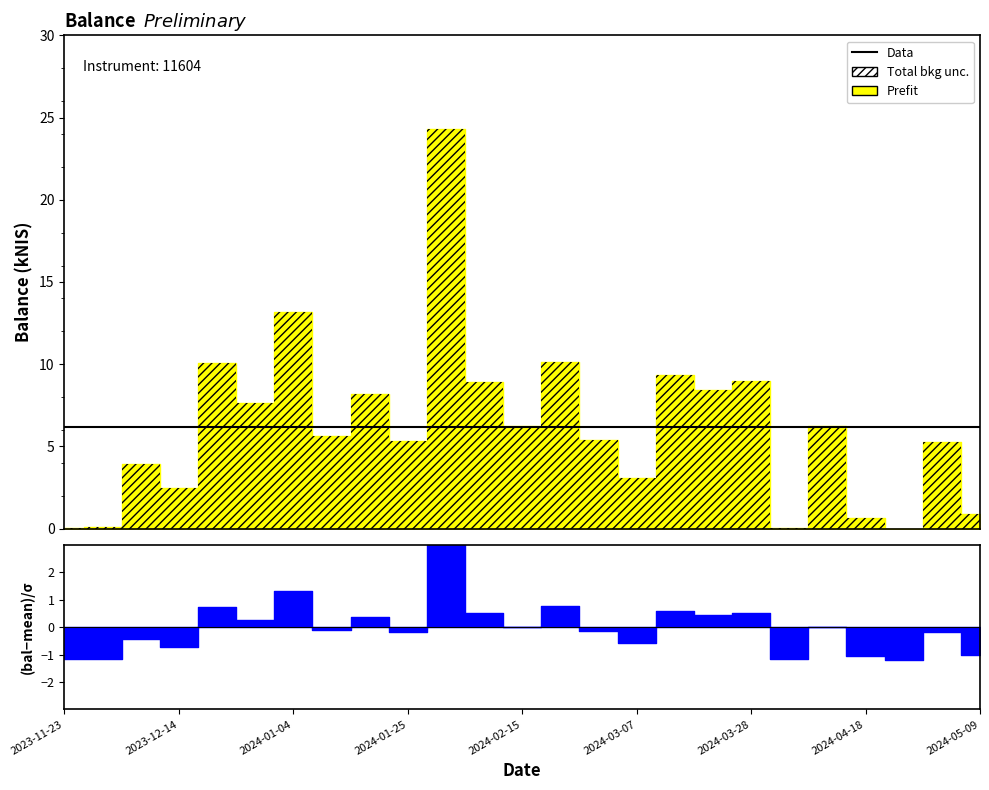

What is the label of the 3rd point from the left?

2023-12-07